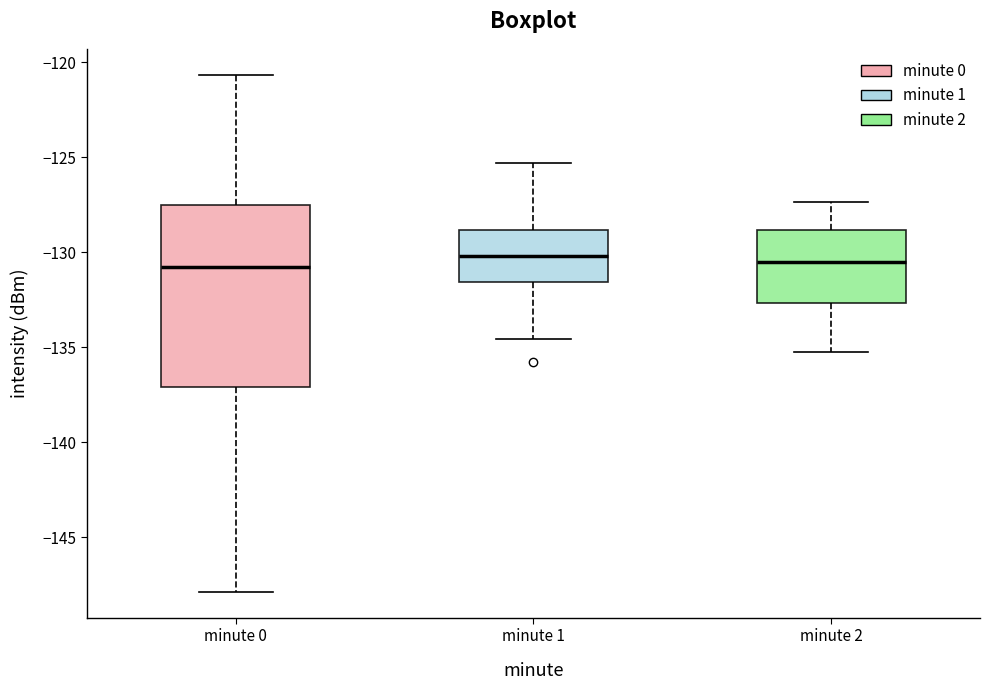

Where is the lower edge of the box for minute 2 on the y-axis? The values are not printed on the chart, so give them approximately, as read against the axis.

-132.5